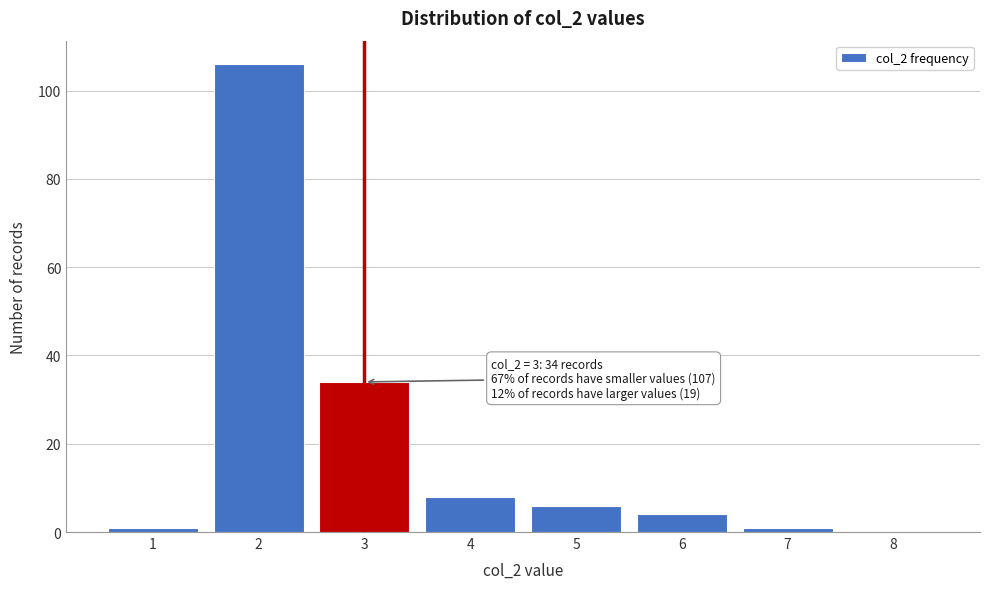

Over which range of the x-axis is the bar tallest?

1.5 to 2.5